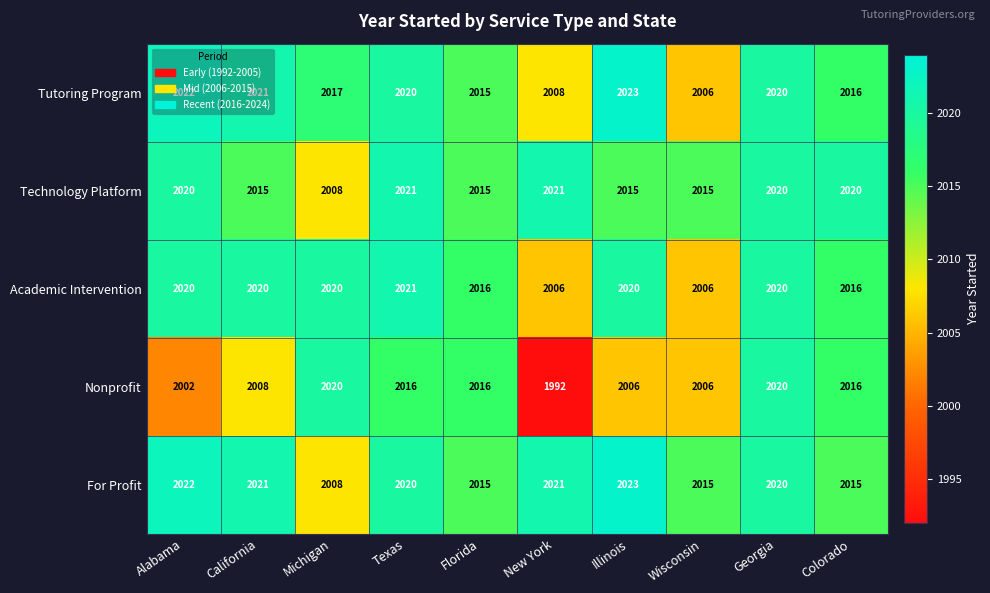

Where does the Tutoring Program series first go above 2020?

Alabama